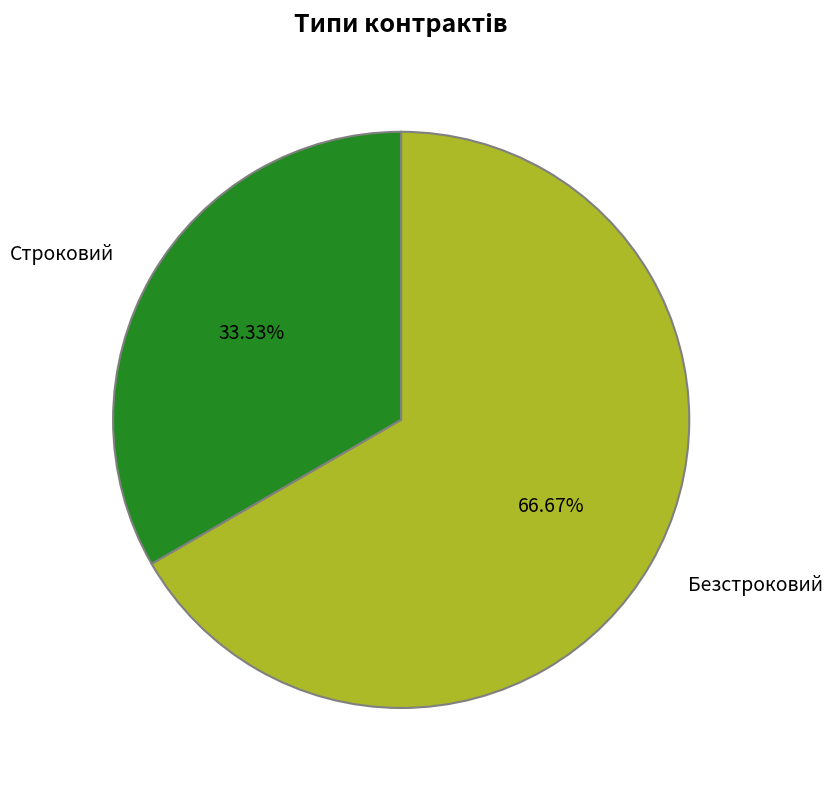

How much of the chart is everything except Строковий?

66.7%